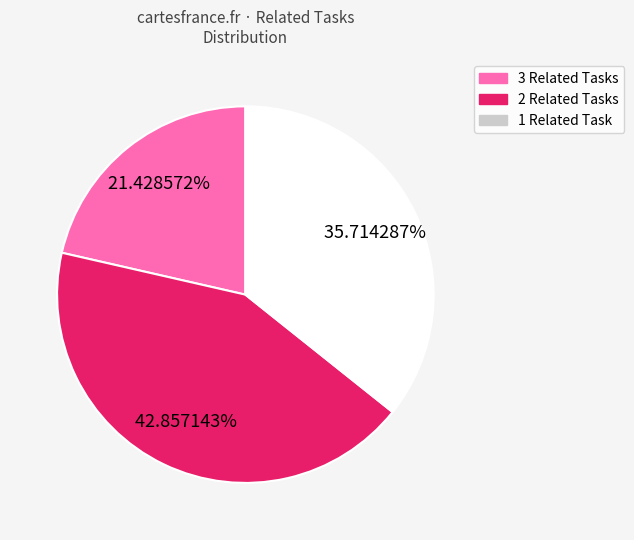

Does any single category account for the majority?

No